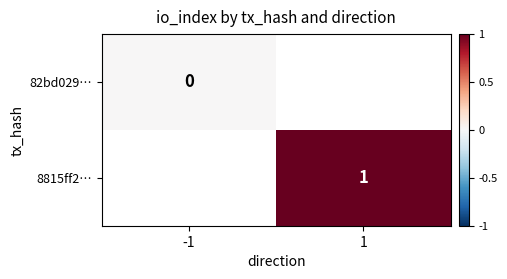

Is the value of 82bd029… at -1 greater than the value of 8815ff2… at 1?

No